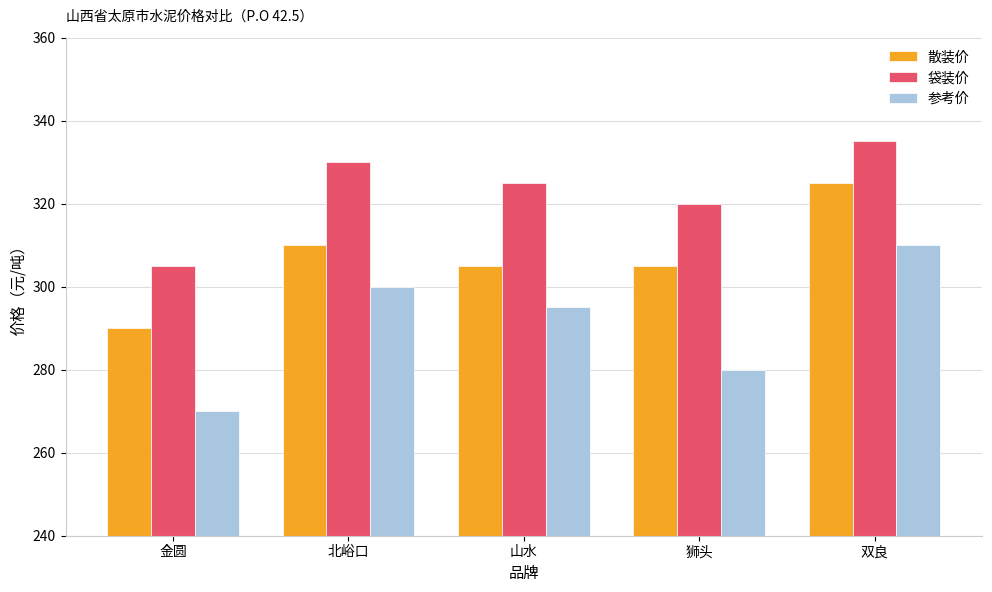

List the series in order of their peak value, highest first.

袋装价, 散装价, 参考价